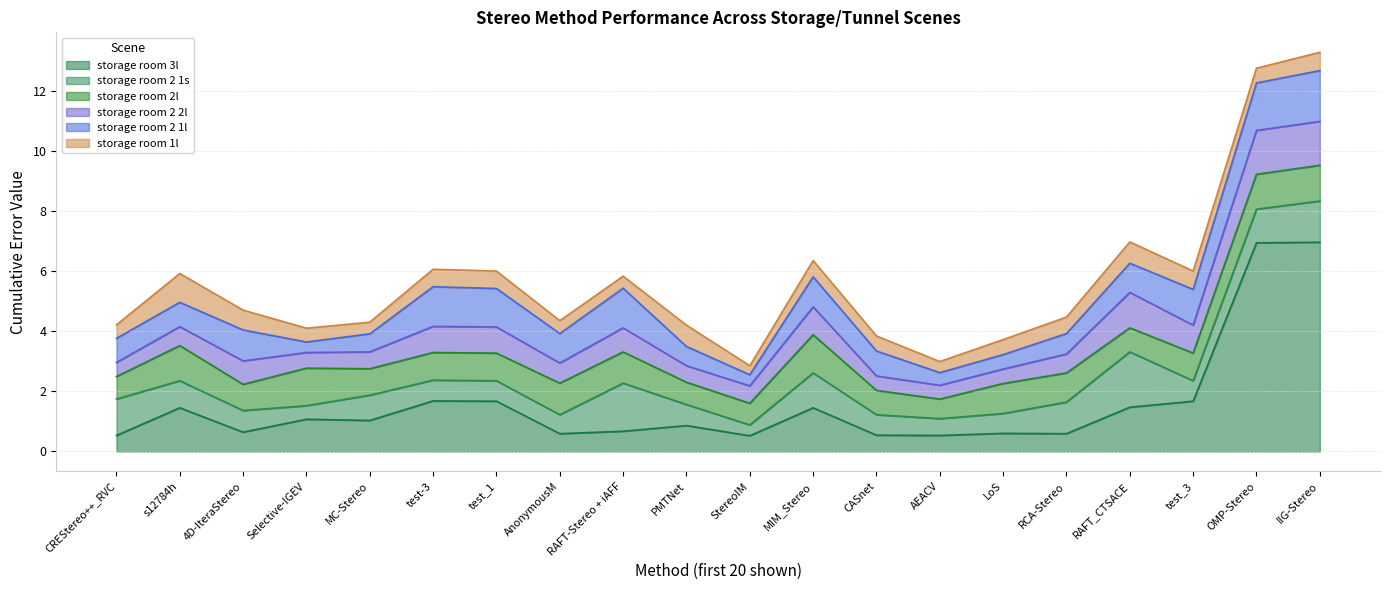

What is the minimum value shown in the chart?

0.3